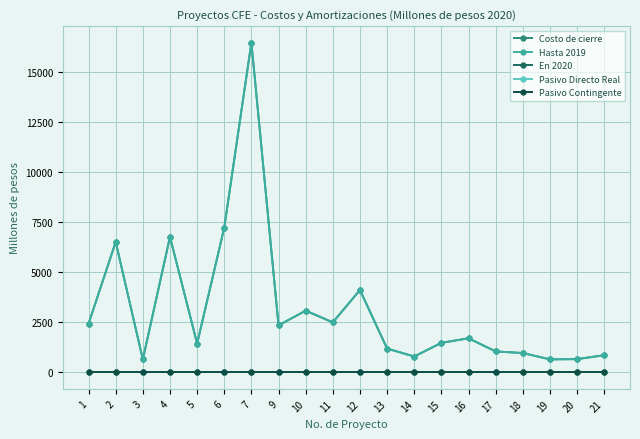

At which category is the sum across all series the highest?

7